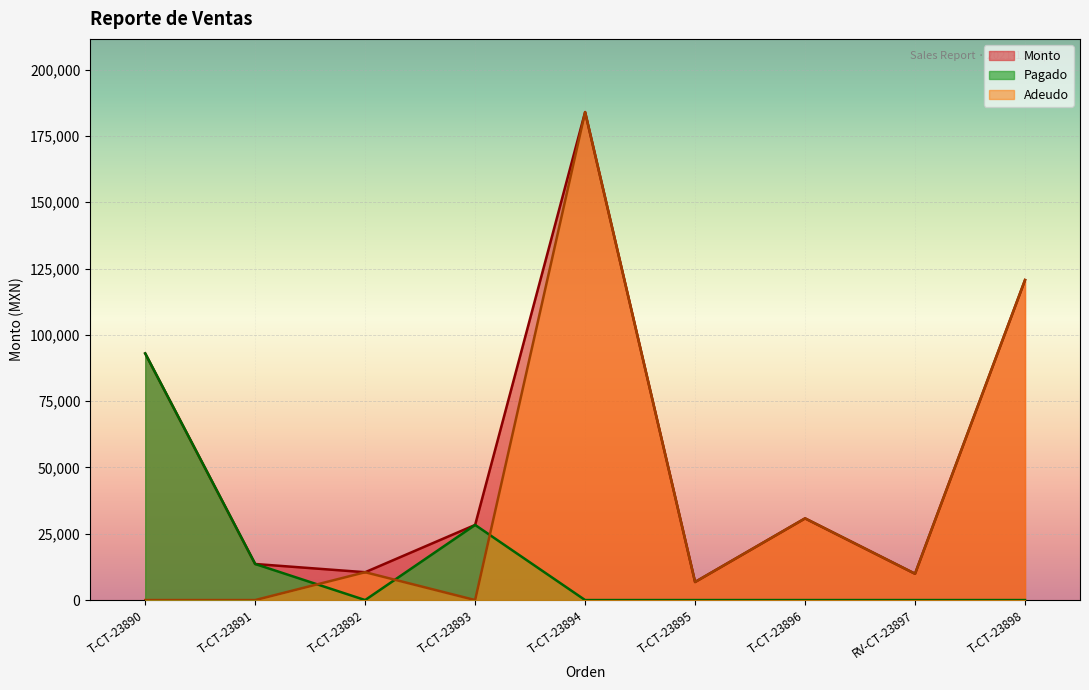

Where is the first local minimum for Monto?

T-CT-23892